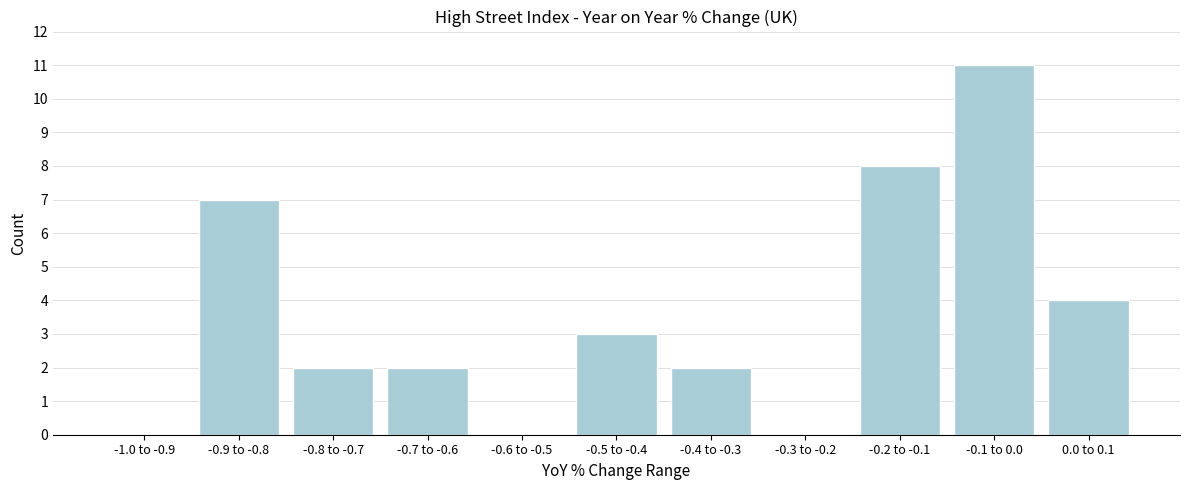

Reading right to left, what are all the values shown in this chart?

0.0 to 0.1=4	-0.1 to 0.0=11	-0.2 to -0.1=8	-0.3 to -0.2=0	-0.4 to -0.3=2	-0.5 to -0.4=3	-0.6 to -0.5=0	-0.7 to -0.6=2	-0.8 to -0.7=2	-0.9 to -0.8=7	-1.0 to -0.9=0